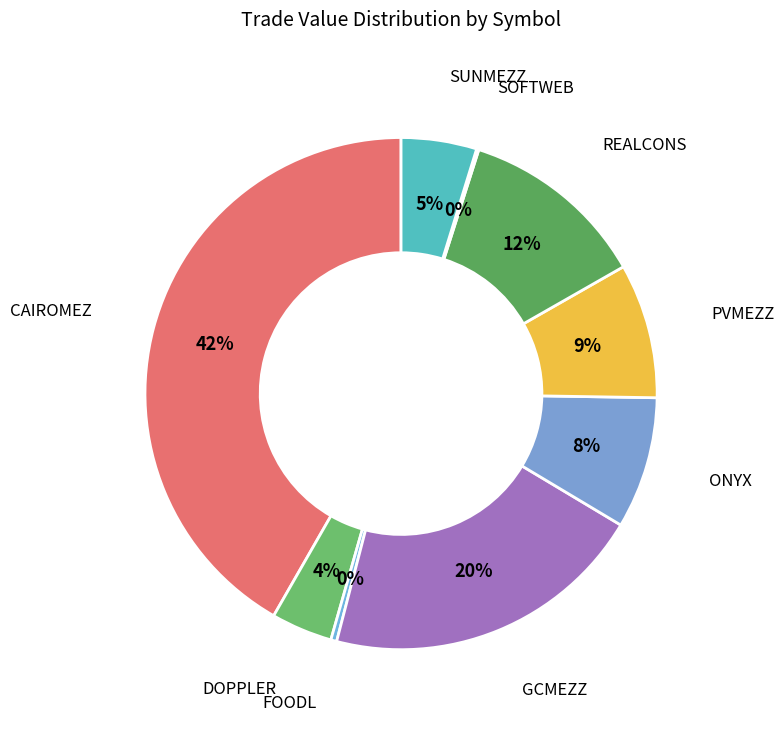

Does PVMEZZ represent more than half of the total?

No